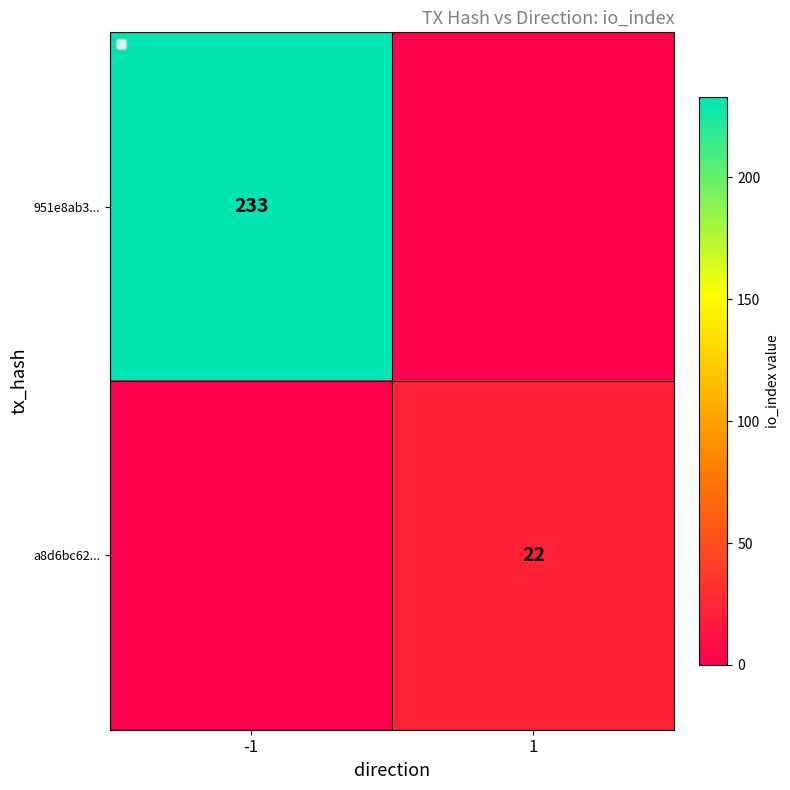

What is the spread (max minus min) of values at -1?

233